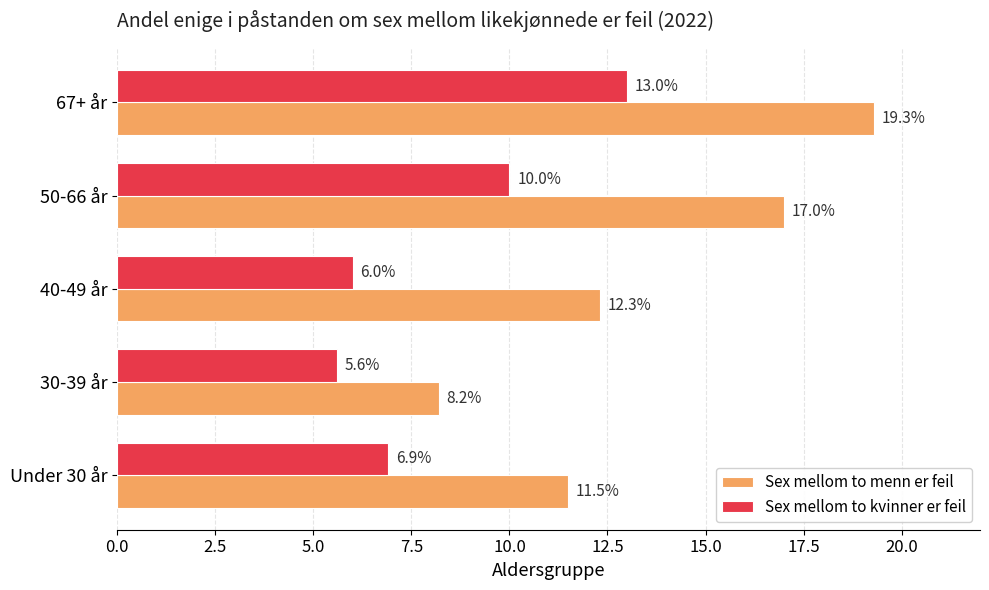

Is it true that Sex mellom to kvinner er feil equals 10.0 at 50-66 år?

True